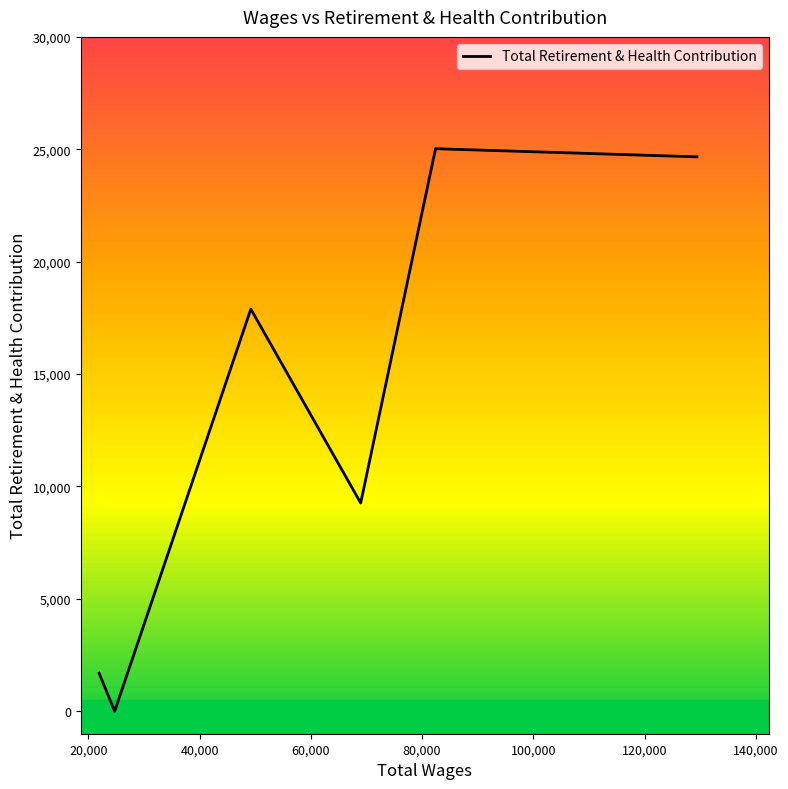

What is the greatest value displayed?

25025